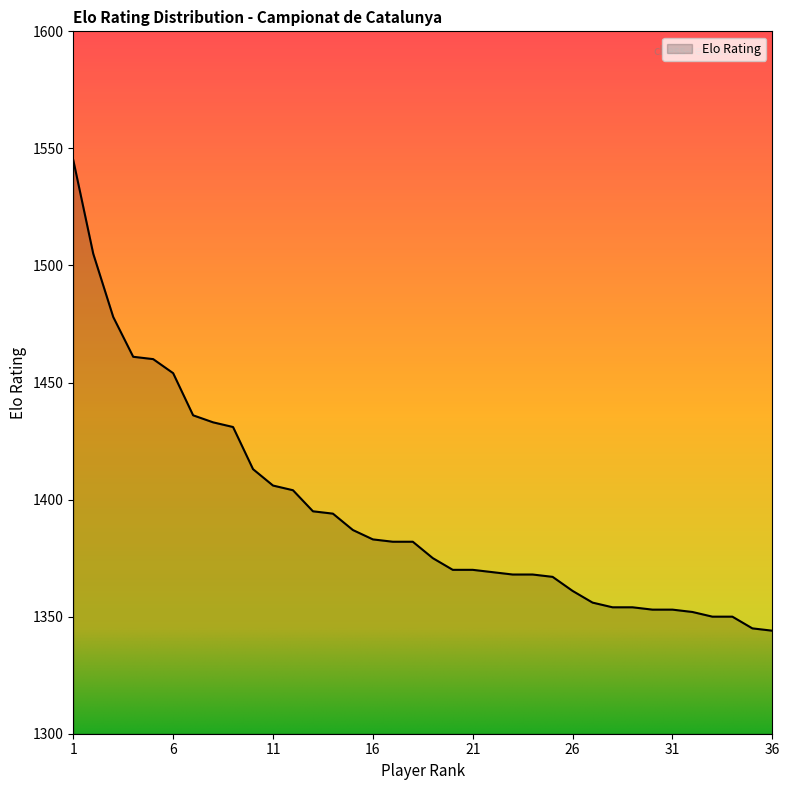

What is the difference between the maximum and minimum values?

201